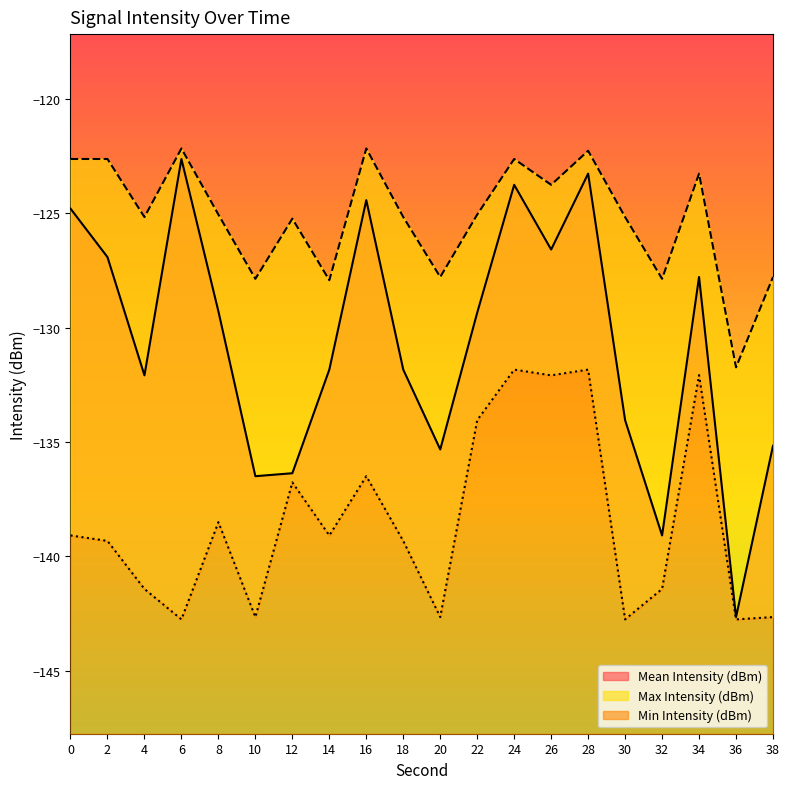

Which has a higher value, 24 or 28?

28